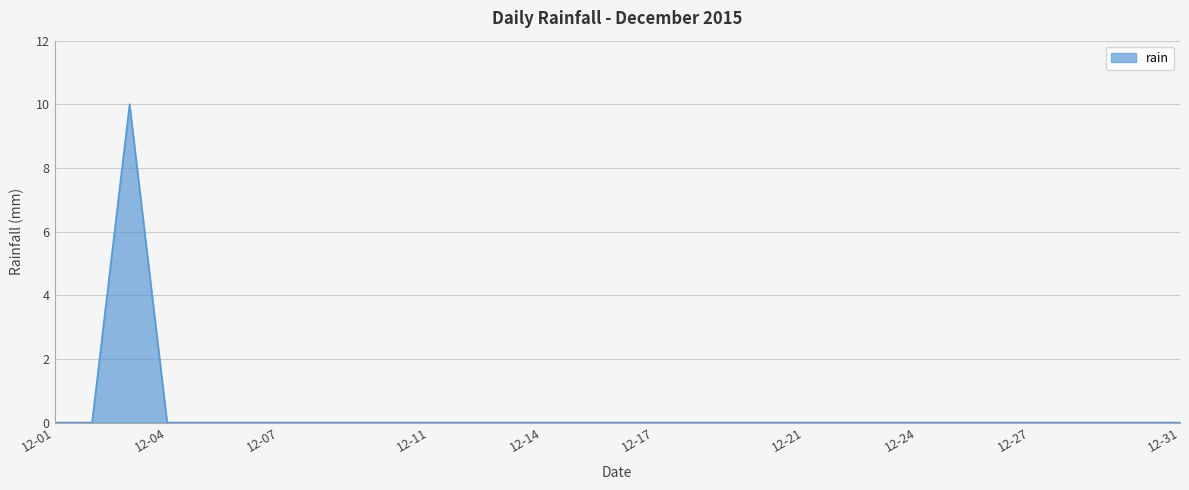

What is the maximum value shown in the chart?

10